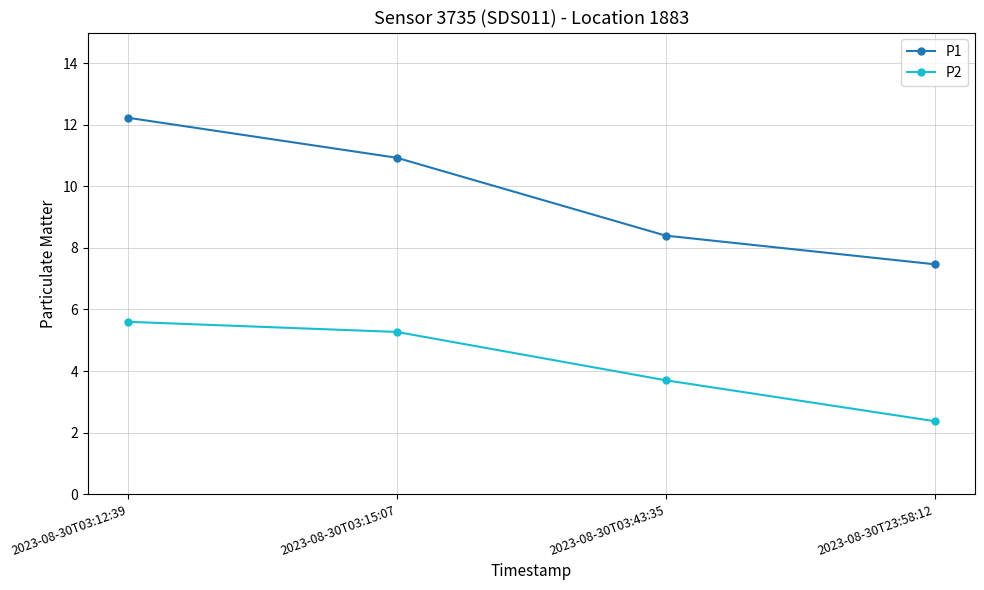

What is the difference between the P1 values at 2023-08-30T03:12:39 and 2023-08-30T03:43:35?

3.8